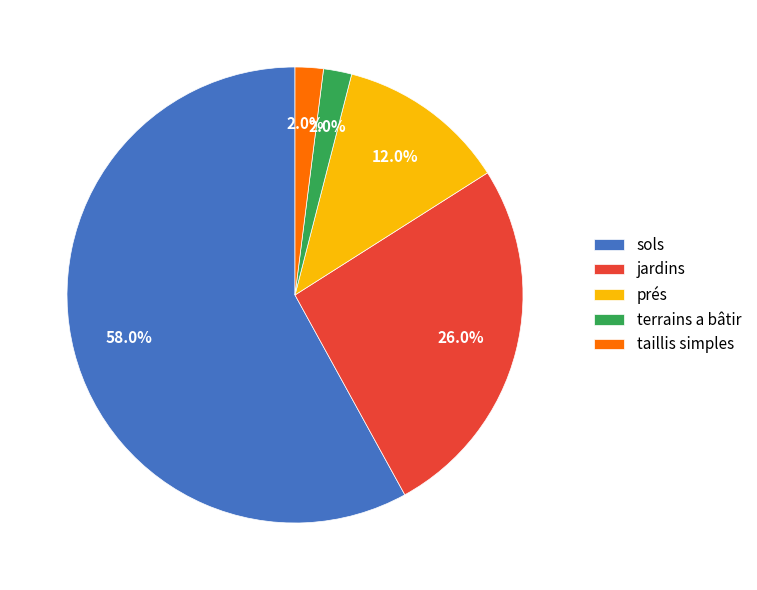

To the nearest percent, what is the average slice percentage?

20%